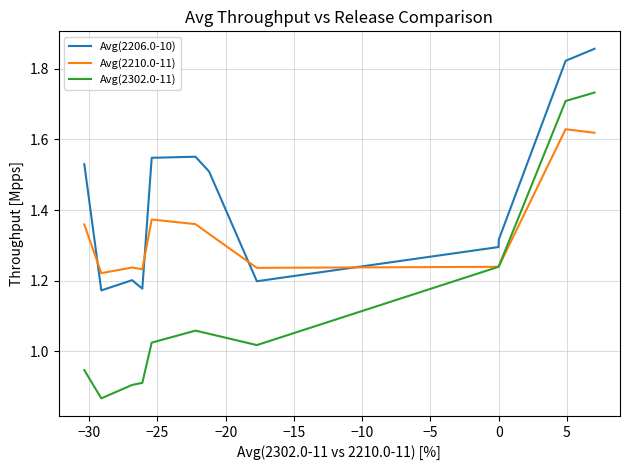

How many lines are shown in the chart?

3